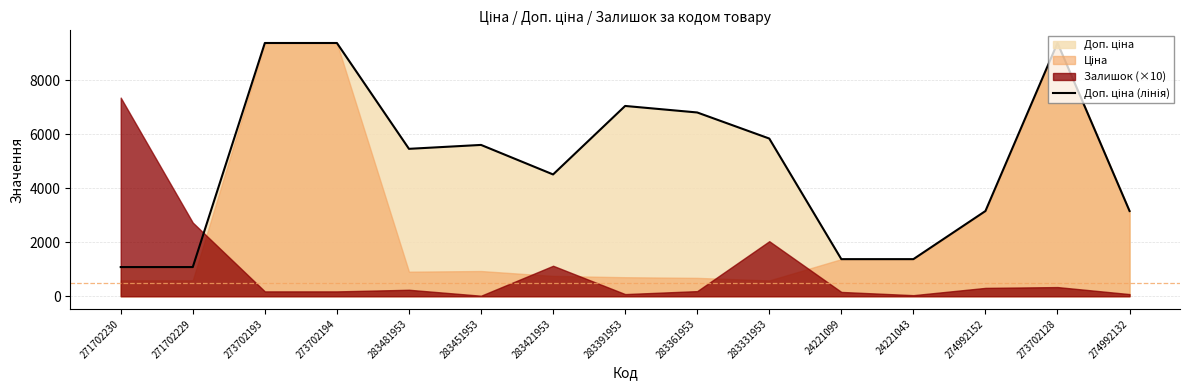

What is the difference between the values at 274992132 and 283481953?

2304.3